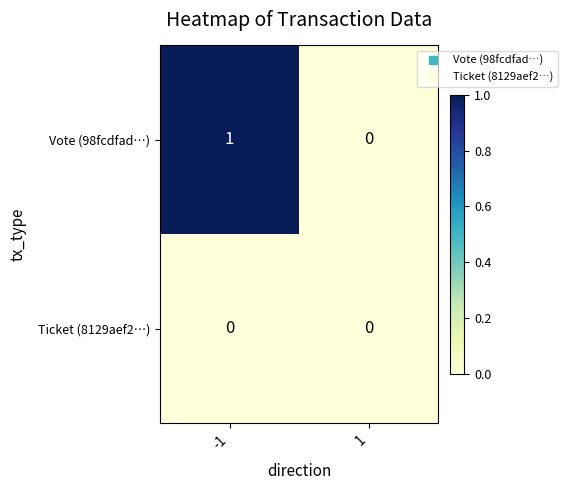

Reading left to right, transcribe all the data shown in this chart.

Vote (98fcdfad…): -1=1	1=0
Ticket (8129aef2…): -1=0	1=0